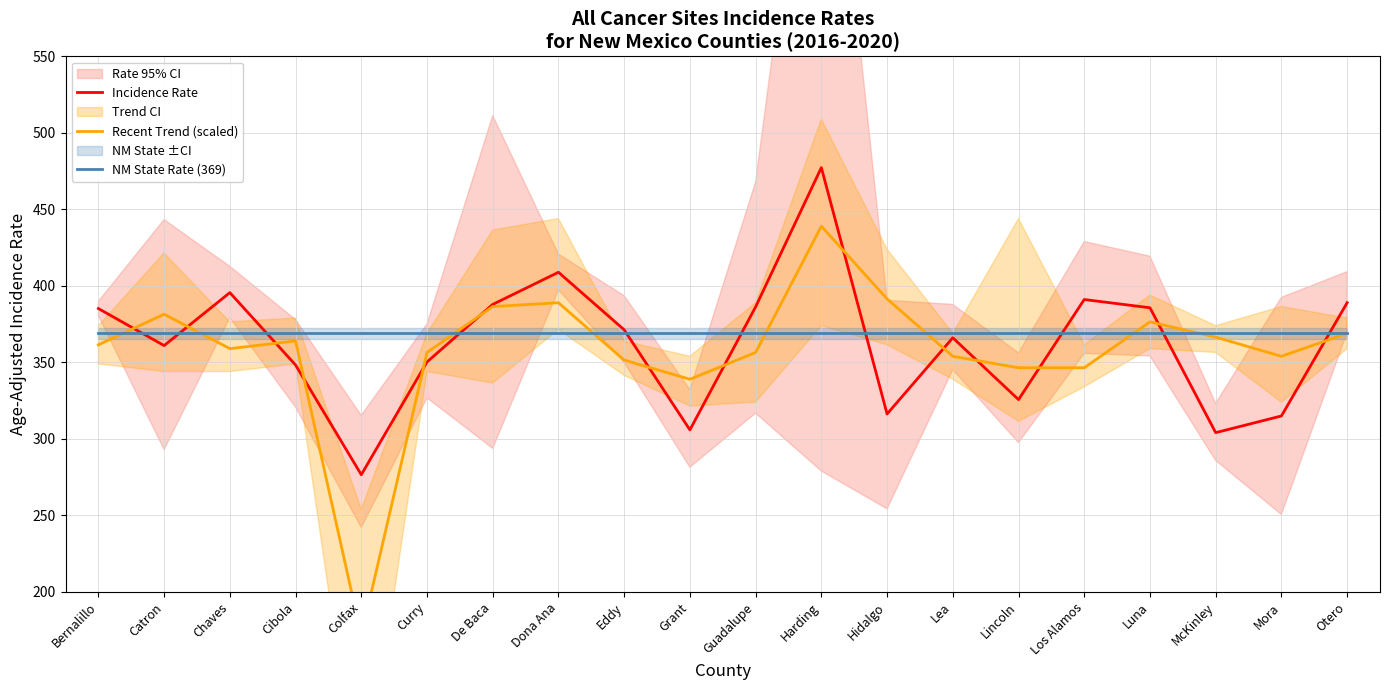

What is the total value across all series at Colfax?

817.1